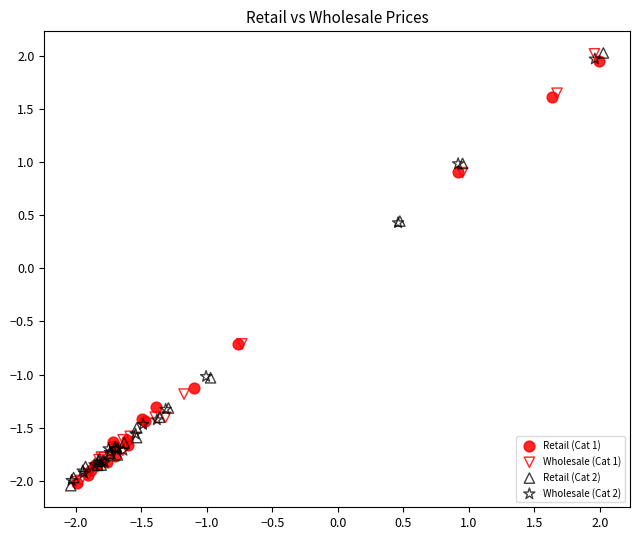

Which series has the widest spread of Y values?

Retail (Cat 2)